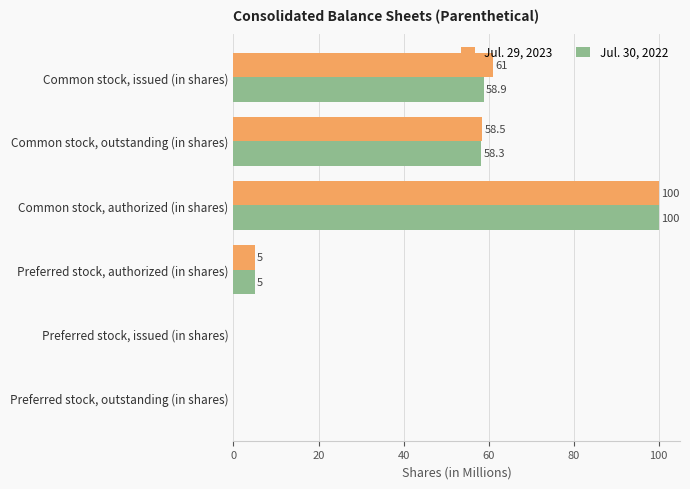

Is it true that Jul. 30, 2022 equals 58.2 at Preferred stock, issued (in shares)?

False